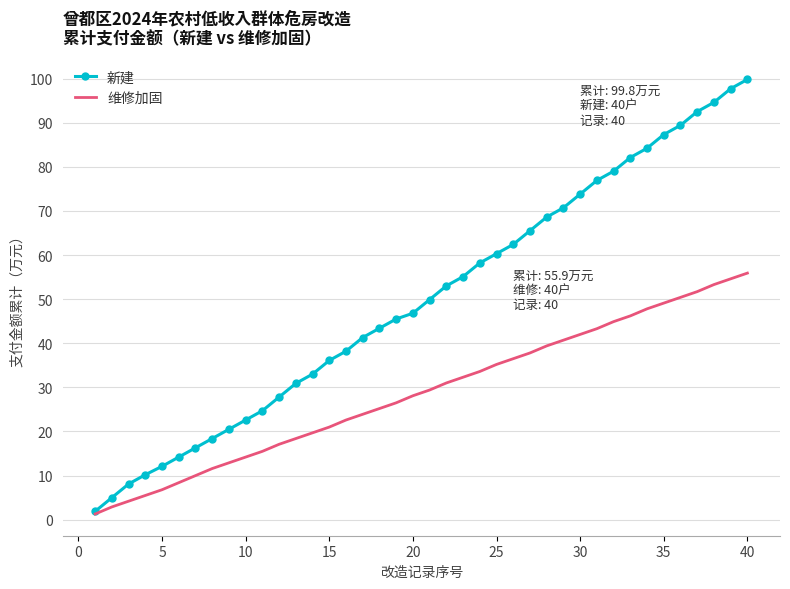

Which series has the largest range (max minus min)?

新建